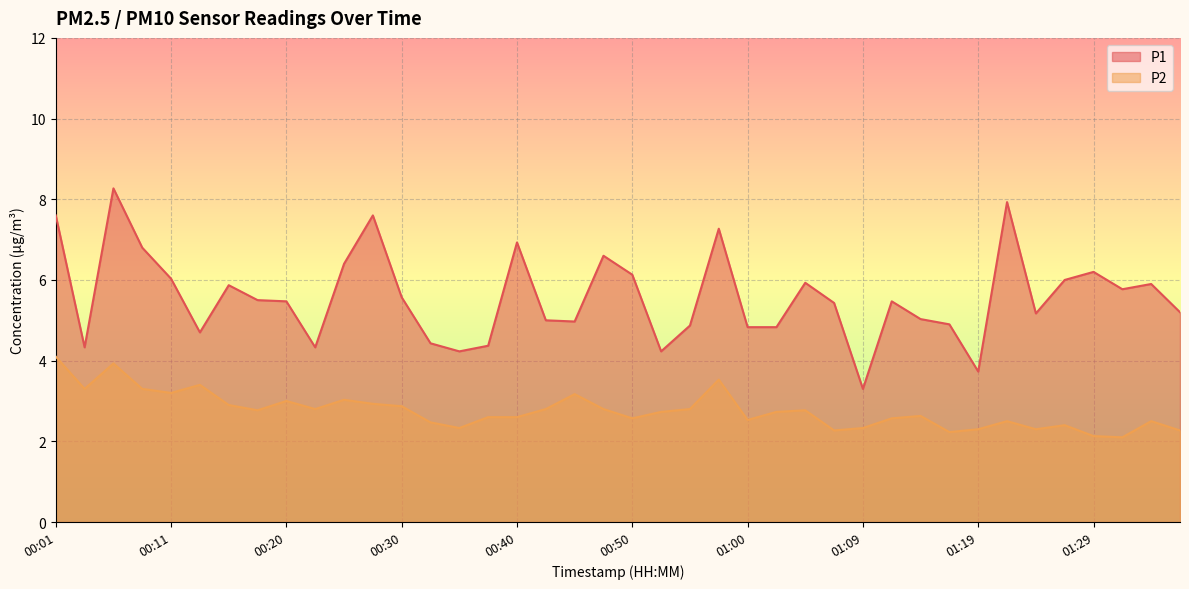

Which series has the largest total across all categories?

P1